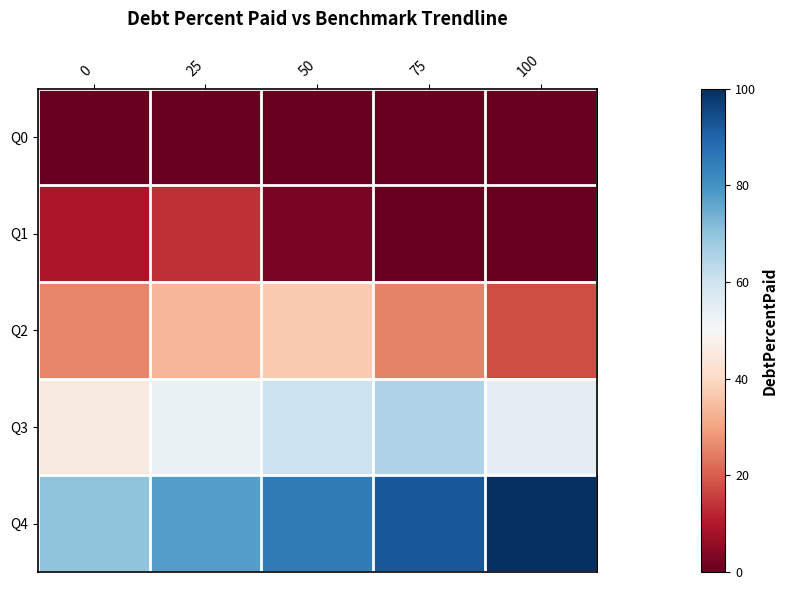

At which category is the sum across all series the highest?

50